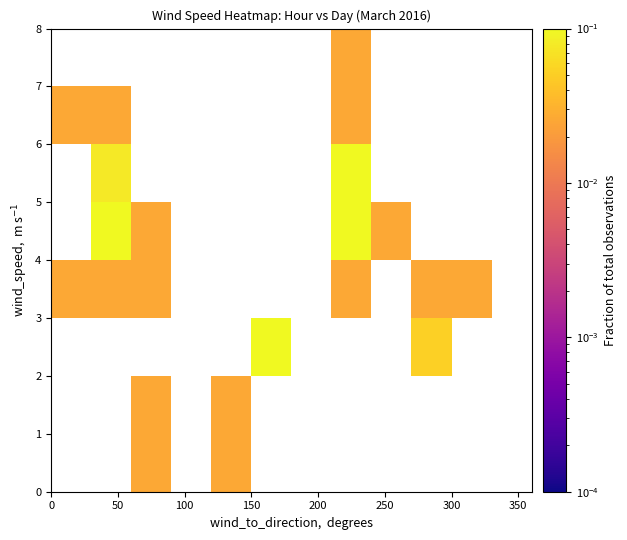

Count the number of categories in the chart.

12